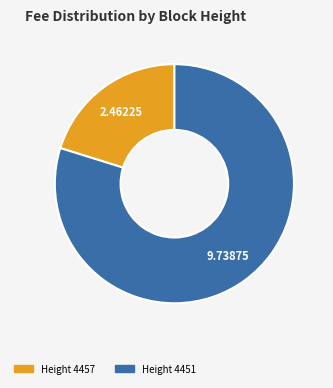

Is there any slice that represents more than half of the pie?

Yes